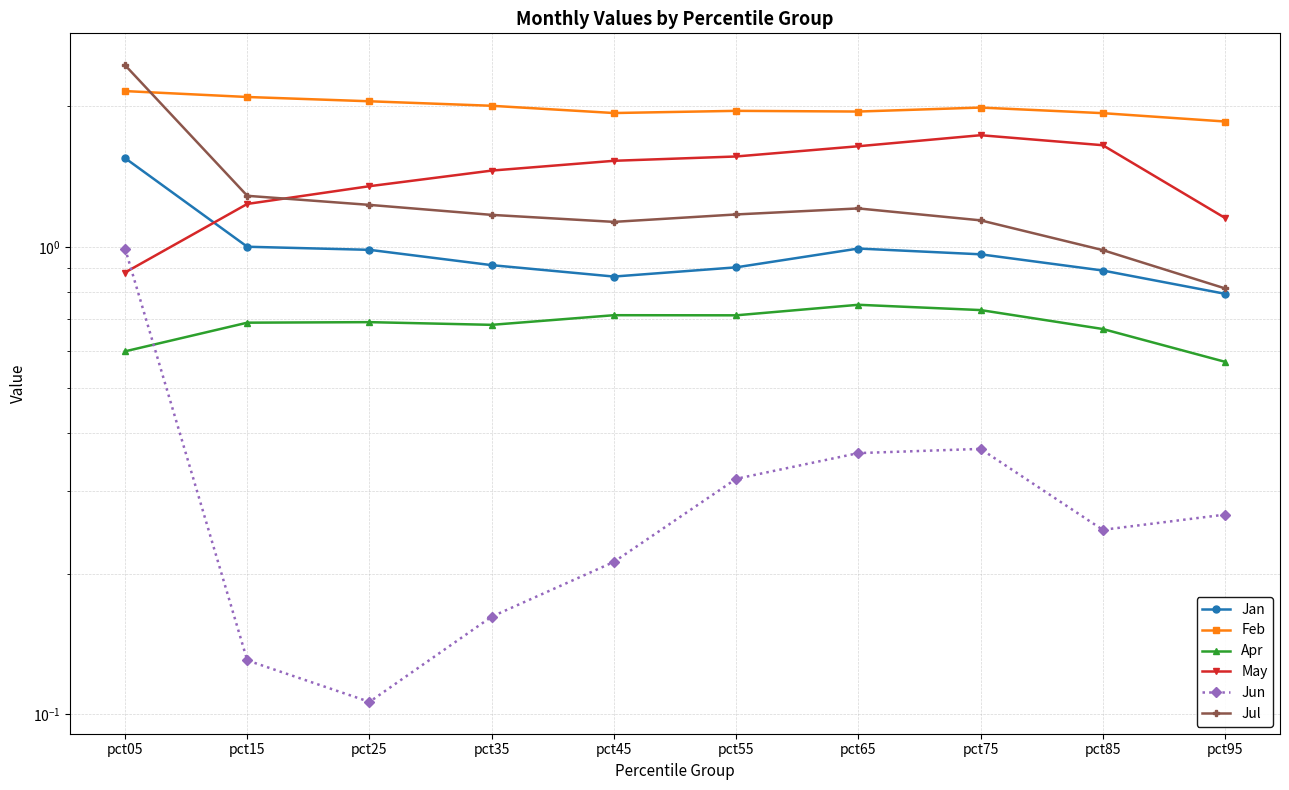

Is it true that Jan equals 1.3 at pct35?

False